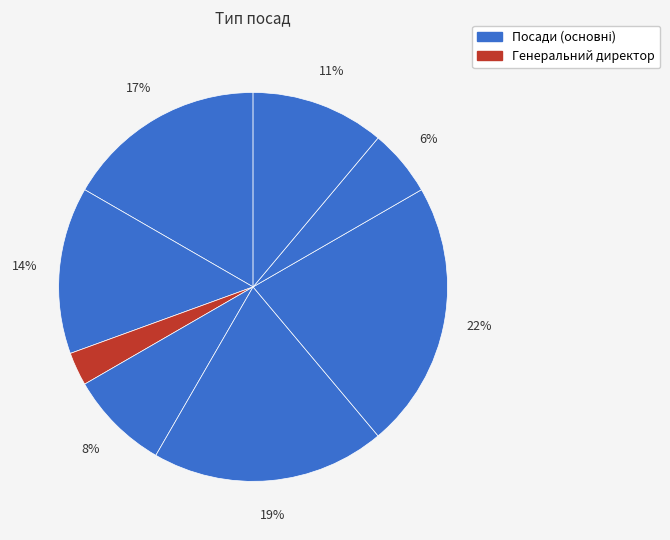

Which category has the biggest portion of the pie?

Завідувач філією